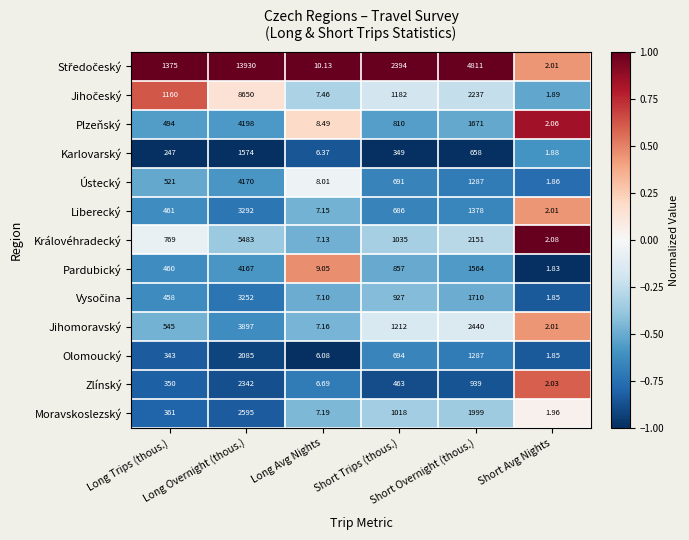

At which category does the chart reach its minimum across all series?

Short Avg Nights